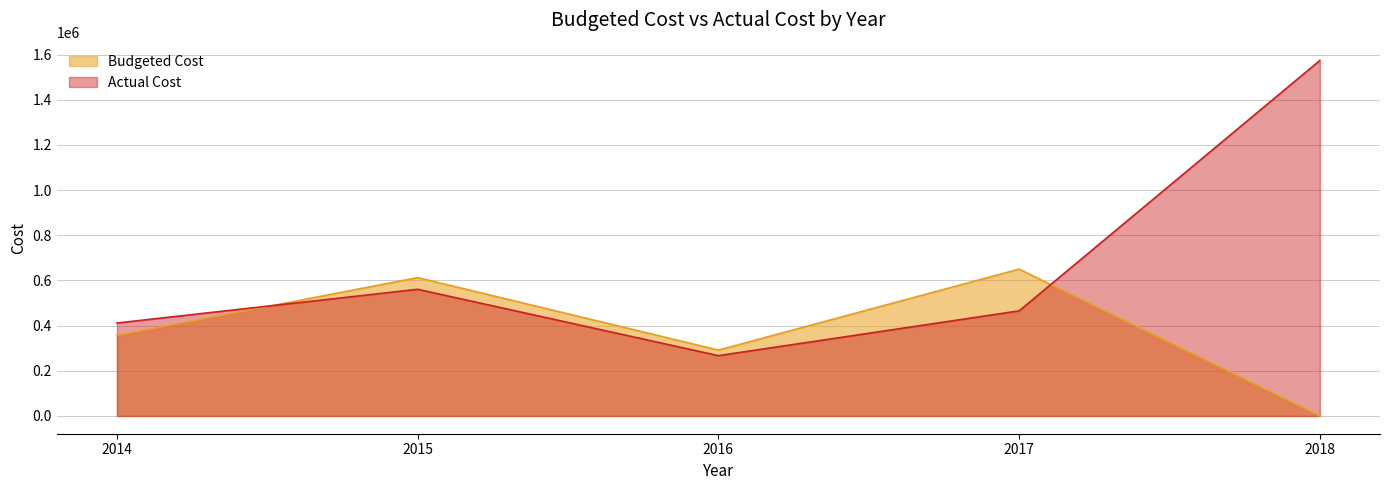

What value does the Budgeted Cost series have at 2014?

356013.0